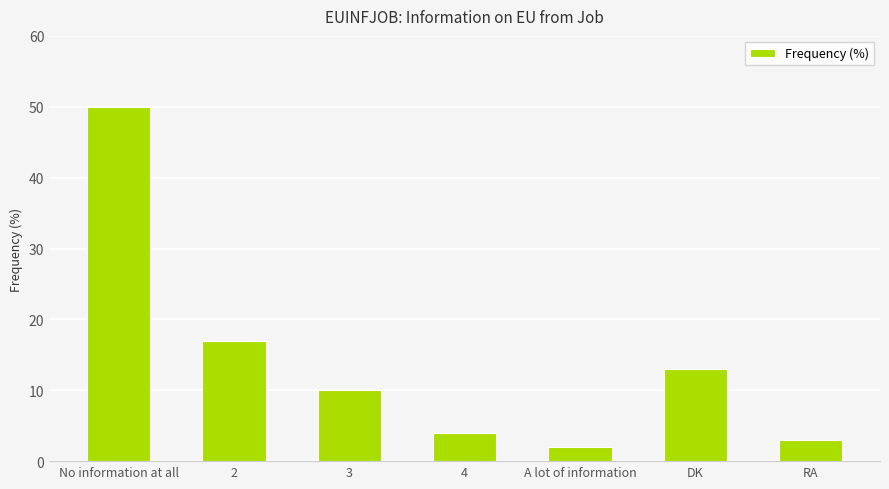

Is it true that the value at No information at all is 50?

True